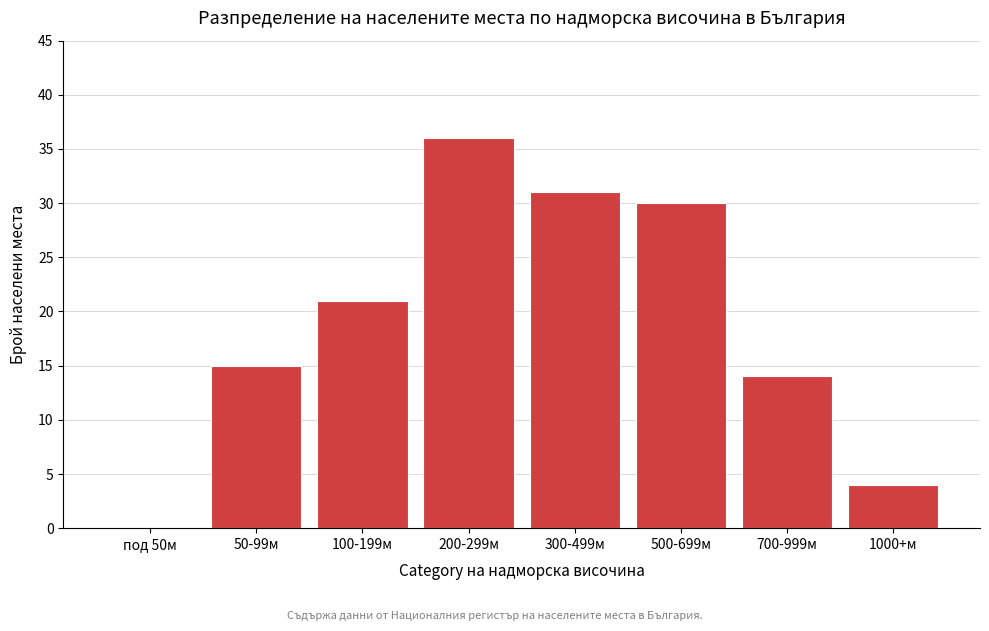

Reading left to right, transcribe all the data shown in this chart.

под 50м=0	50-99м=15	100-199м=21	200-299м=36	300-499м=31	500-699м=30	700-999м=14	1000+м=4